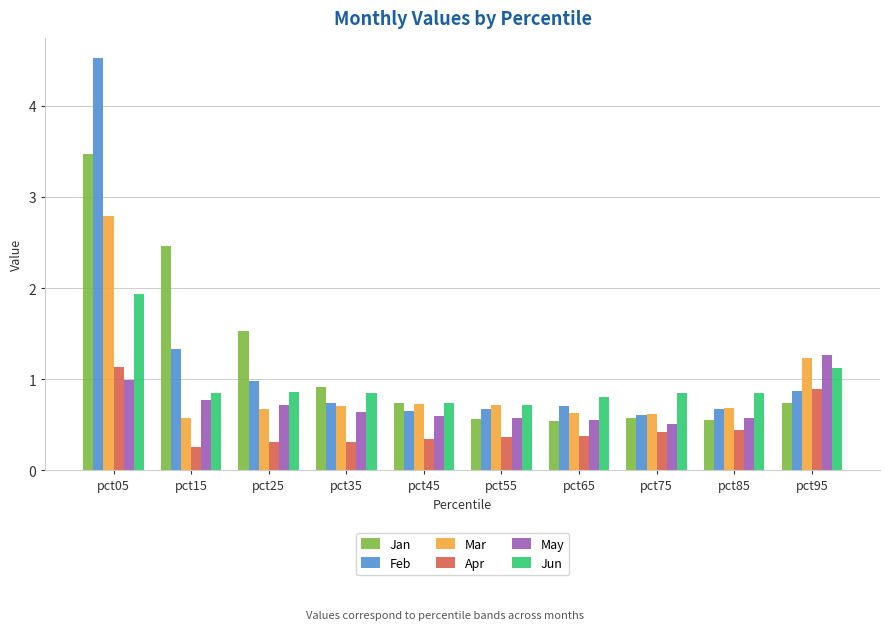

The Apr series shows 0.4 at pct65. True or false?

True